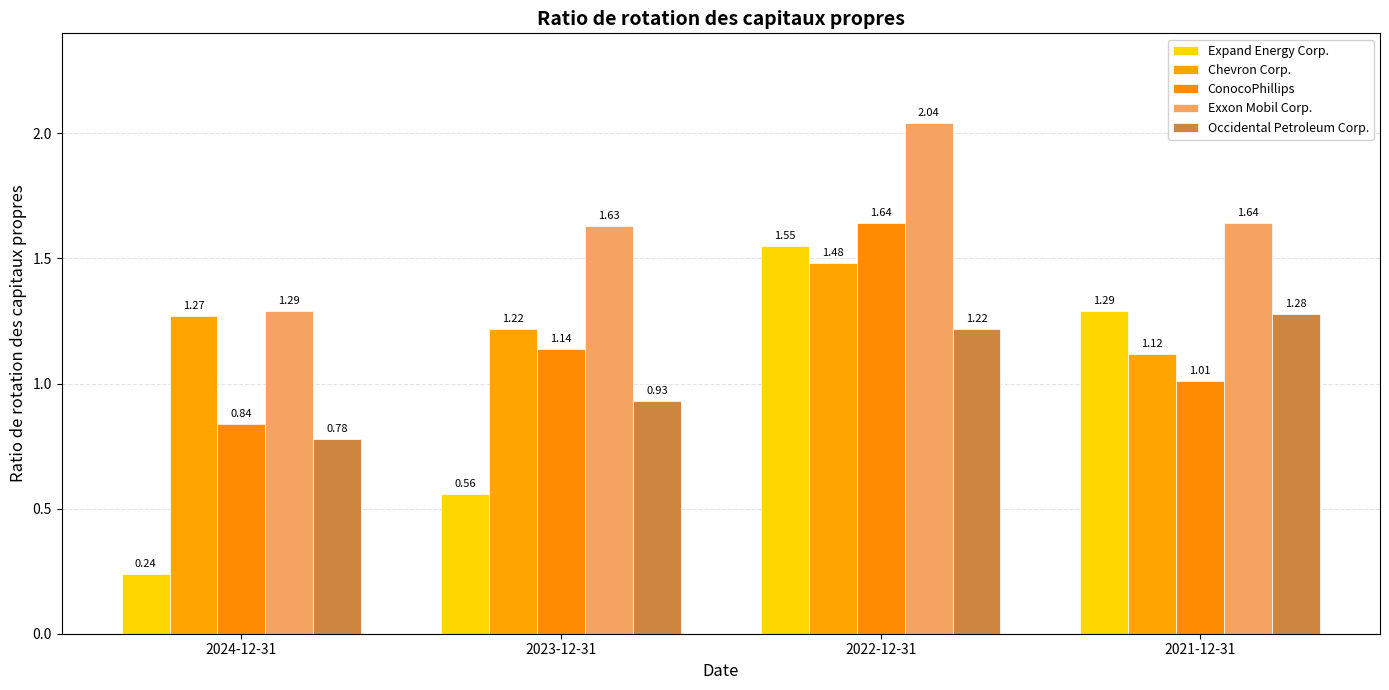

What are all the series names shown in the legend?

Expand Energy Corp., Chevron Corp., ConocoPhillips, Exxon Mobil Corp., Occidental Petroleum Corp.